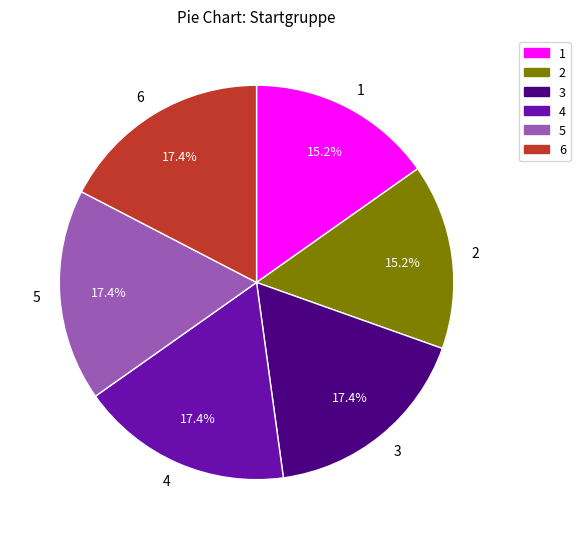

What is the total percentage of 4 and 3?

34.8%